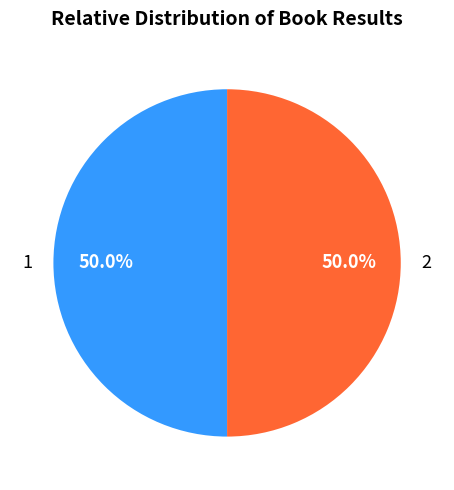

What percentage is the 1 slice, to the nearest percent?

50%